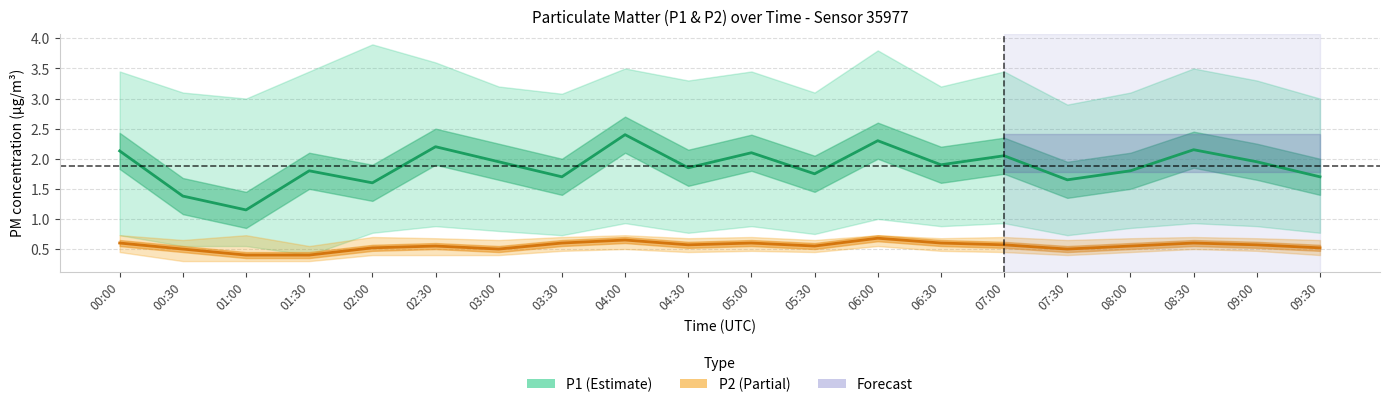

At which label does P2 reach its minimum?

01:00